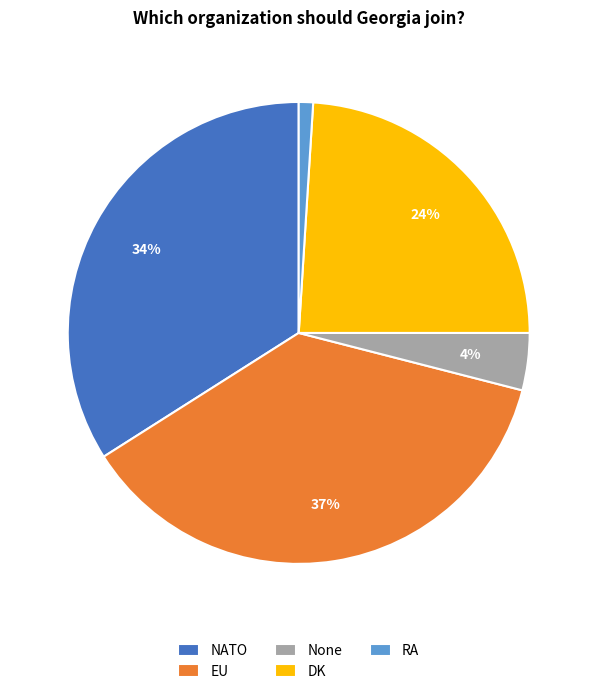

To the nearest percent, what is the difference between the largest and smallest slice percentages?

36%